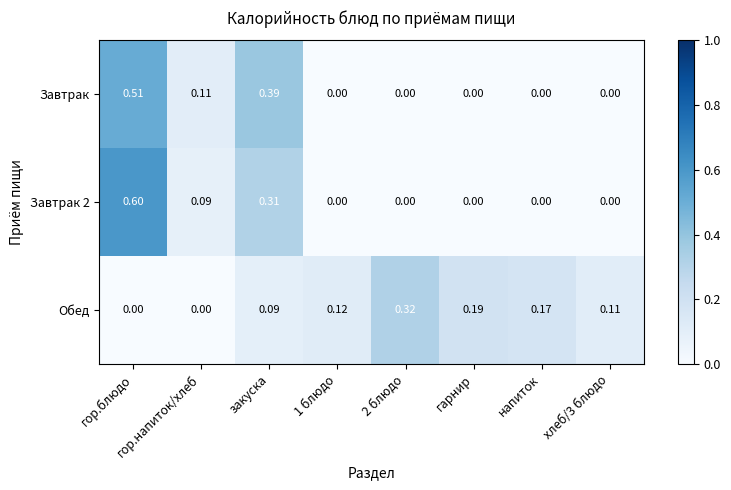

At which label does Завтрак 2 reach its peak?

гор.блюдо